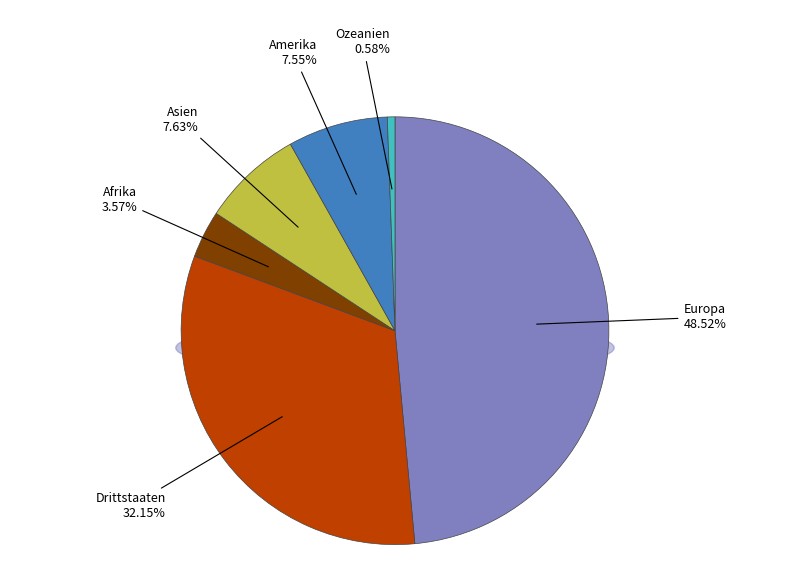

Is it true that Amerika is 14% of the pie?

False